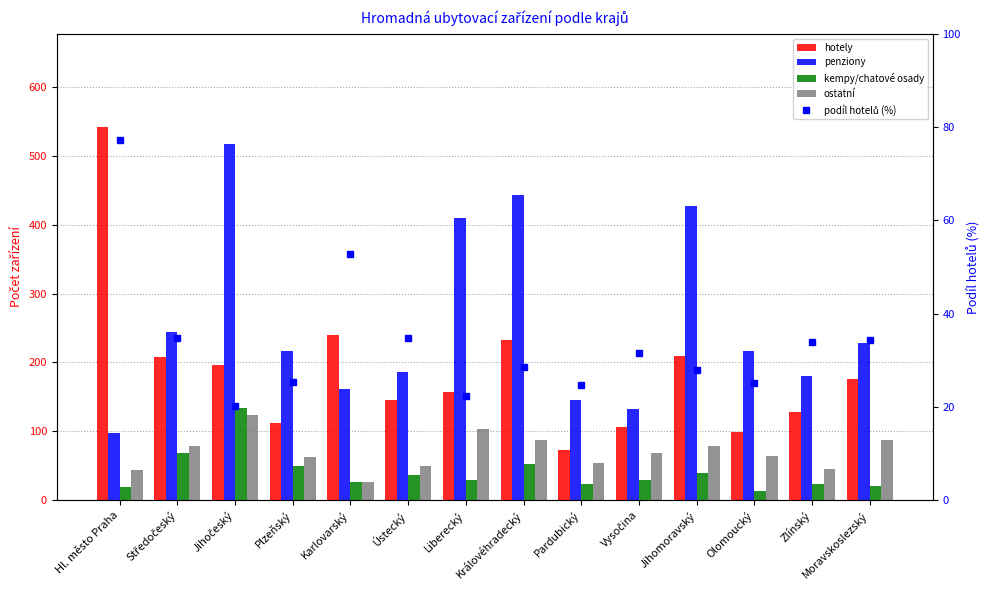

Reading left to right, transcribe all the data shown in this chart.

hotely: Hl. město Praha=542.0	Středočeský=208.0	Jihočeský=197.0	Plzeňský=112.0	Karlovarský=240.0	Ústecký=145.0	Liberecký=157.0	Královéhradecký=233.0	Pardubický=73.0	Vysočina=106.0	Jihomoravský=210.0	Olomoucký=99.0	Zlínský=128.0	Moravskoslezský=176.0
penziony: Hl. město Praha=97.0	Středočeský=245.0	Jihočeský=517.0	Plzeňský=217.0	Karlovarský=162.0	Ústecký=186.0	Liberecký=410.0	Královéhradecký=444.0	Pardubický=146.0	Vysočina=133.0	Jihomoravský=427.0	Olomoucký=217.0	Zlínský=180.0	Moravskoslezský=229.0
kempy/chatové osady: Hl. město Praha=19.0	Středočeský=69.0	Jihočeský=134.0	Plzeňský=50.0	Karlovarský=27.0	Ústecký=36.0	Liberecký=30.0	Královéhradecký=53.0	Pardubický=23.0	Vysočina=29.0	Jihomoravský=40.0	Olomoucký=13.0	Zlínský=24.0	Moravskoslezský=20.0
ostatní: Hl. město Praha=44.0	Středočeský=78.0	Jihočeský=124.0	Plzeňský=63.0	Karlovarský=26.0	Ústecký=49.0	Liberecký=104.0	Královéhradecký=87.0	Pardubický=54.0	Vysočina=69.0	Jihomoravský=78.0	Olomoucký=64.0	Zlínský=45.0	Moravskoslezský=87.0
podíl hotelů (%): Hl. město Praha=77.2	Středočeský=34.7	Jihočeský=20.3	Plzeňský=25.3	Karlovarský=52.7	Ústecký=34.9	Liberecký=22.4	Královéhradecký=28.5	Pardubický=24.7	Vysočina=31.5	Jihomoravský=27.8	Olomoucký=25.2	Zlínský=34.0	Moravskoslezský=34.4